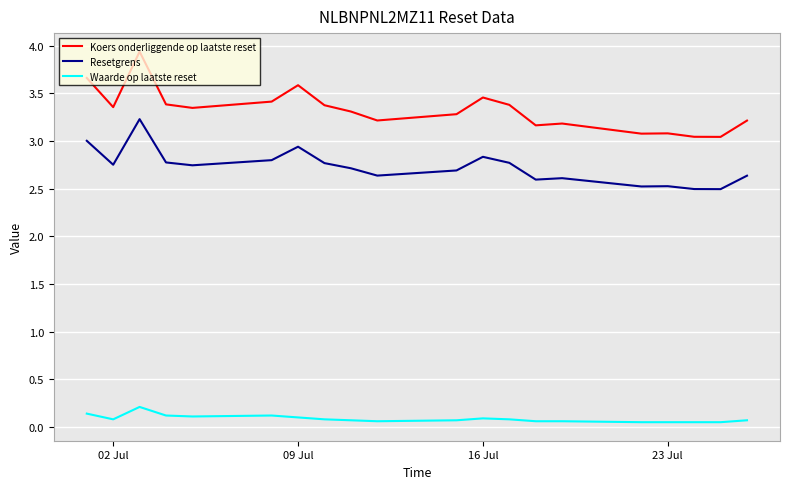

List the series in order of their overall mean, lowest first.

Waarde op laatste reset, Resetgrens, Koers onderliggende op laatste reset